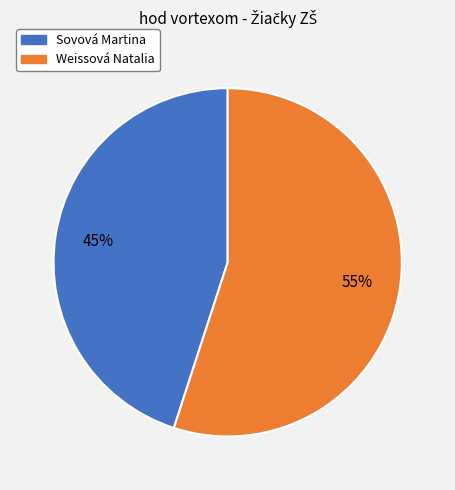

Is it true that Sovová Martina is 45% of the pie?

True